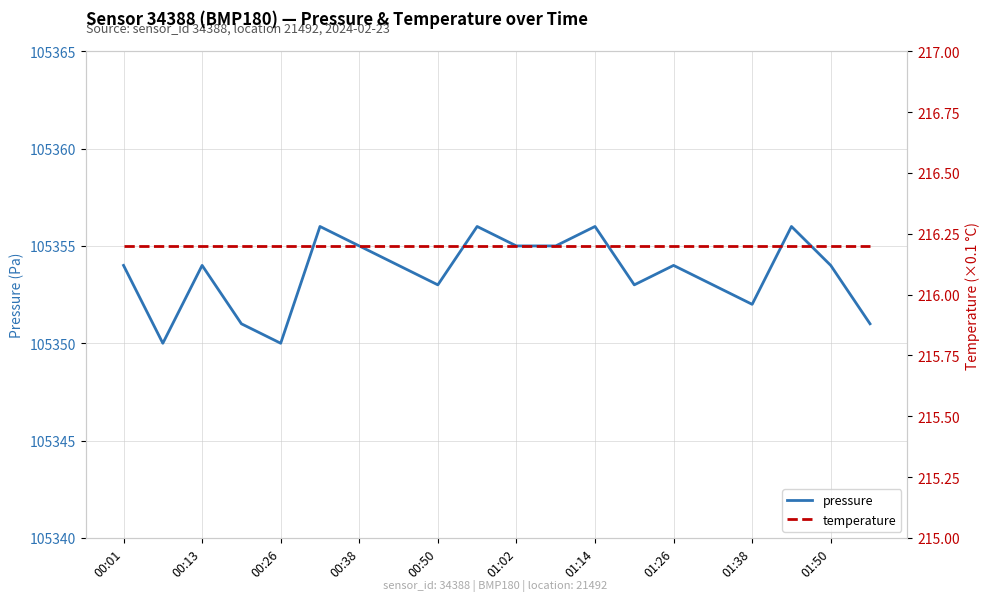

What is the maximum value for pressure?

105356